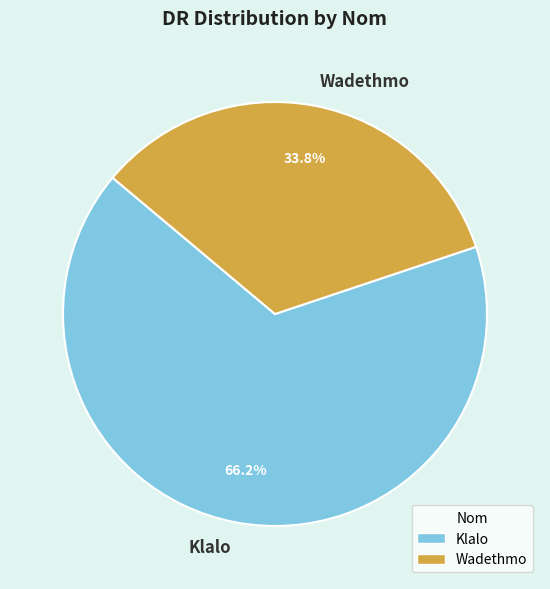

Is the sum of Klalo and Wadethmo greater than half?

Yes